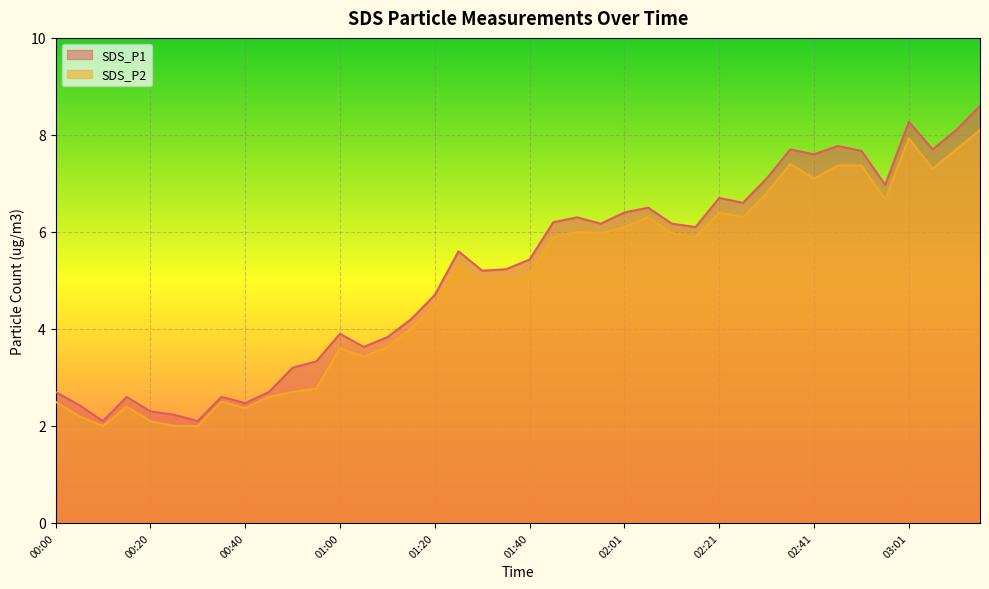

At how many categories does at least one series exceed 7?

9